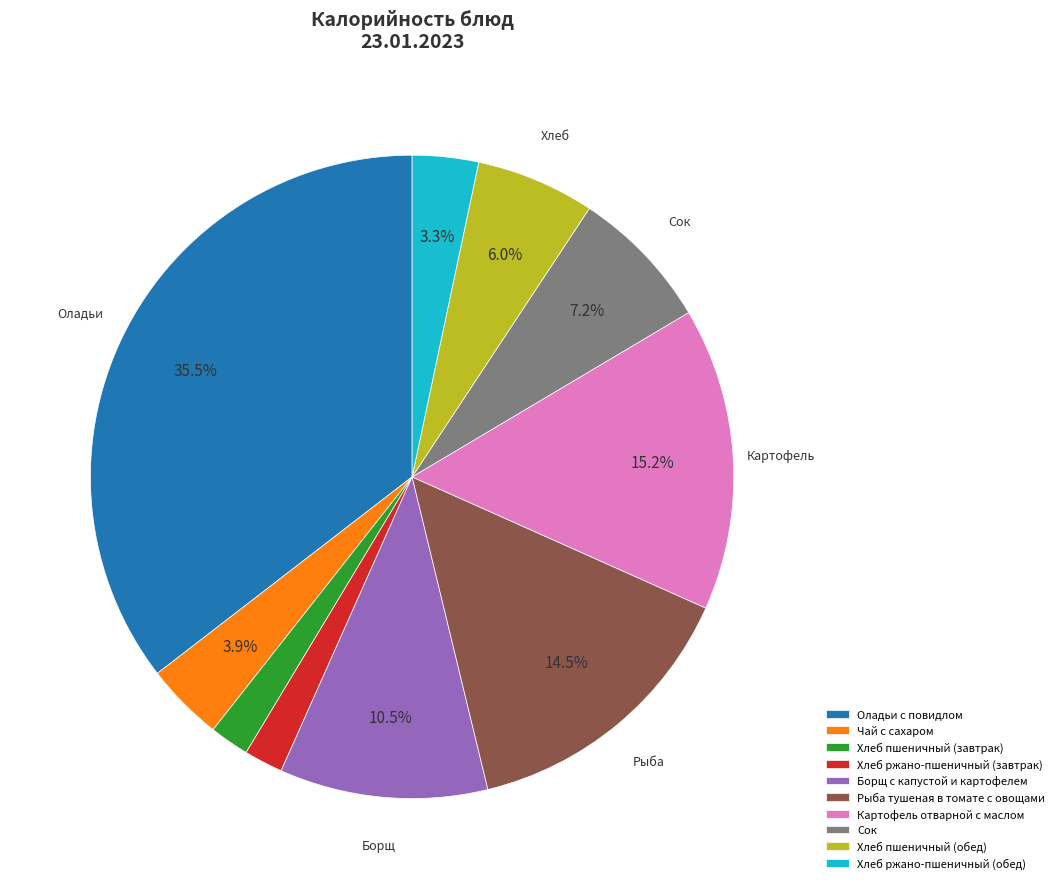

How many slices are in this pie chart?

10